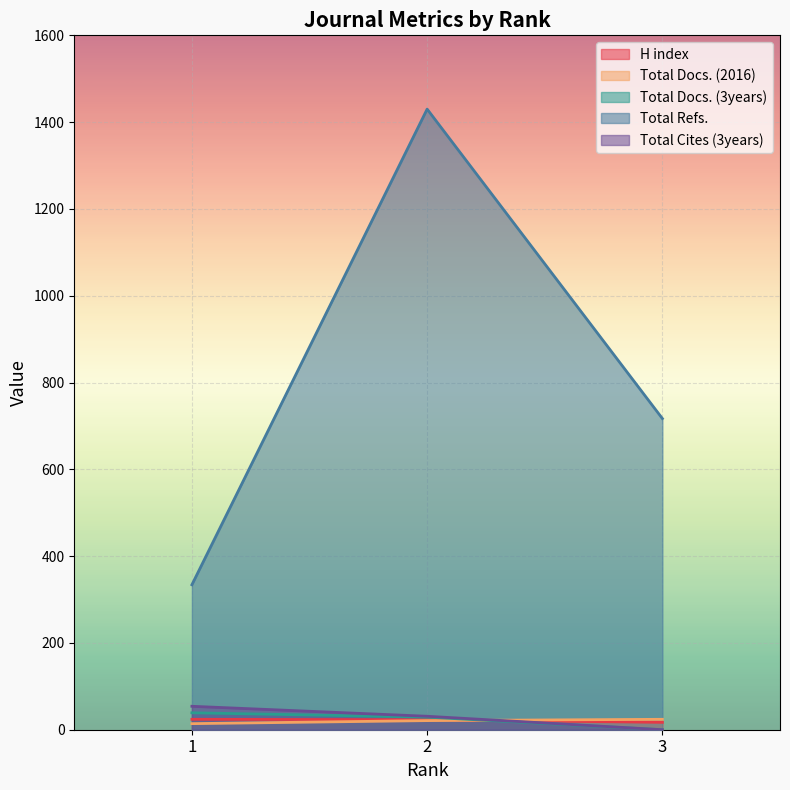

At which category is the sum across all series the highest?

2